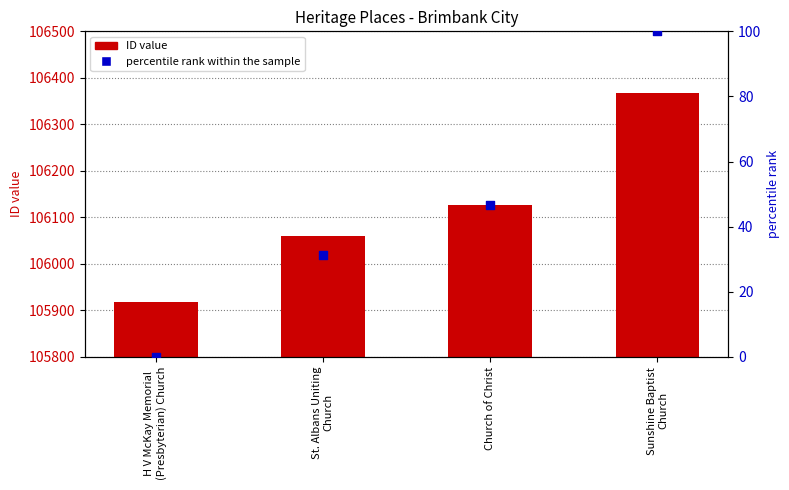

At which category is the sum across all series the highest?

Sunshine Baptist
Church